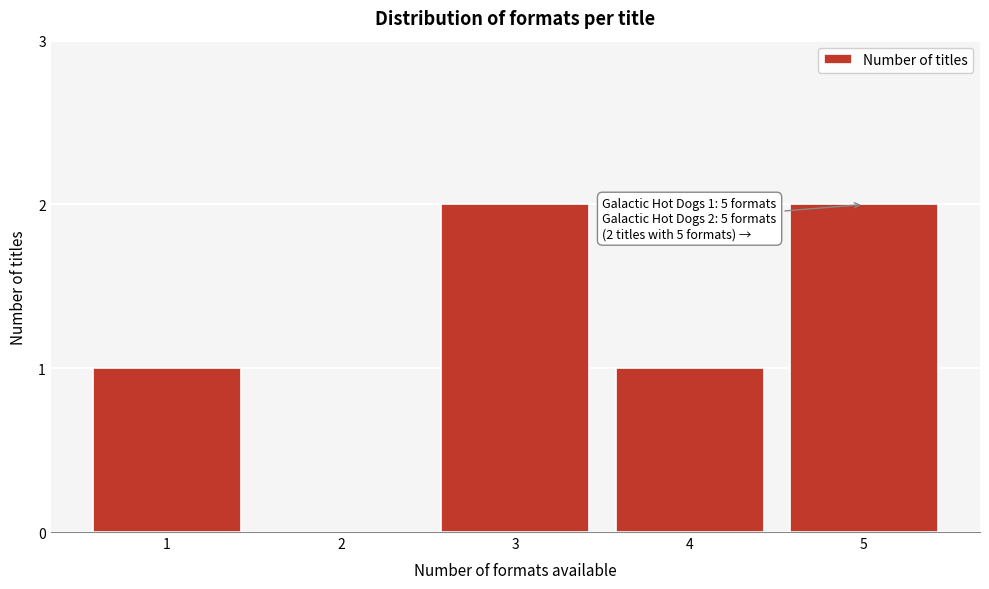

Reading left to right, extract all data points from this chart.

1=1	2=0	3=2	4=1	5=2